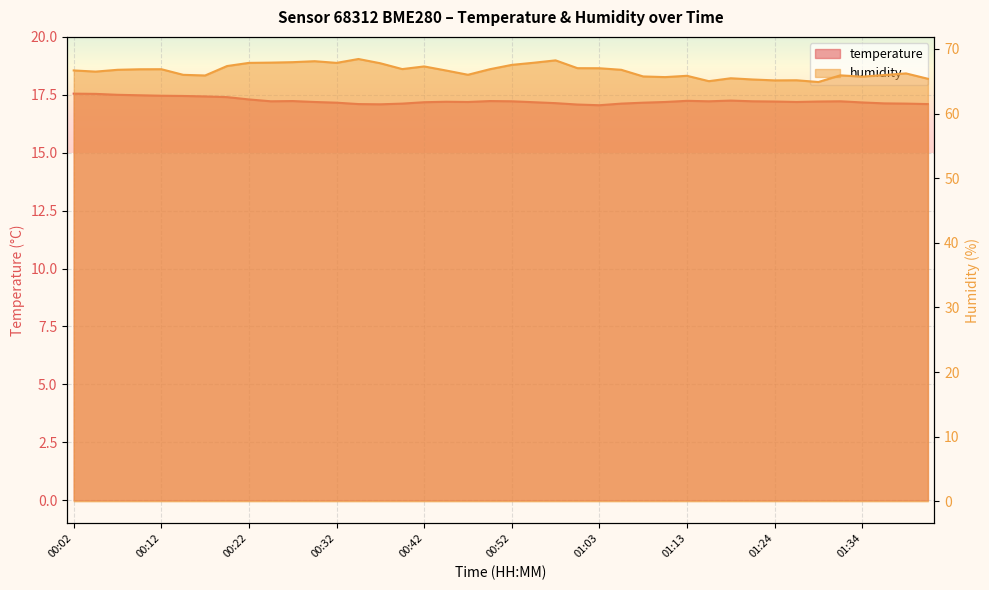

At which category does the chart reach its peak across all series?

00:35